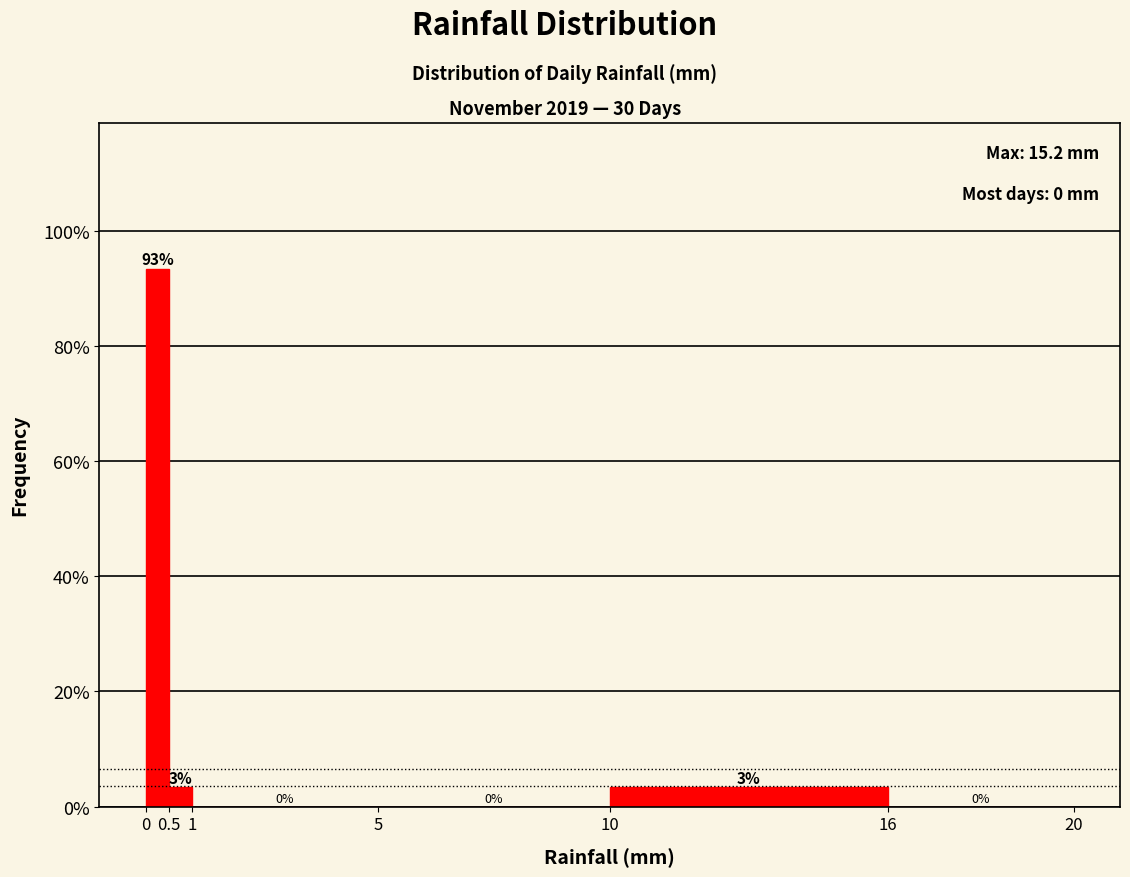

Which range on the x-axis has the tallest bar?

0 to 0.5